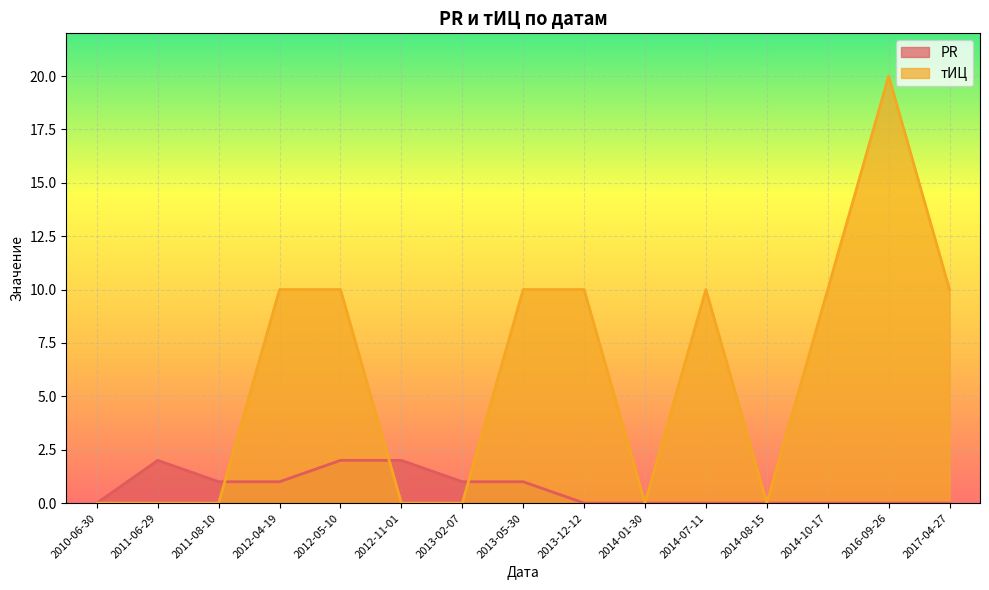

List the labels in order of тИЦ value, largest first.

2016-09-26, 2012-04-19, 2012-05-10, 2013-05-30, 2013-12-12, 2014-07-11, 2014-10-17, 2017-04-27, 2010-06-30, 2011-06-29, 2011-08-10, 2012-11-01, 2013-02-07, 2014-01-30, 2014-08-15